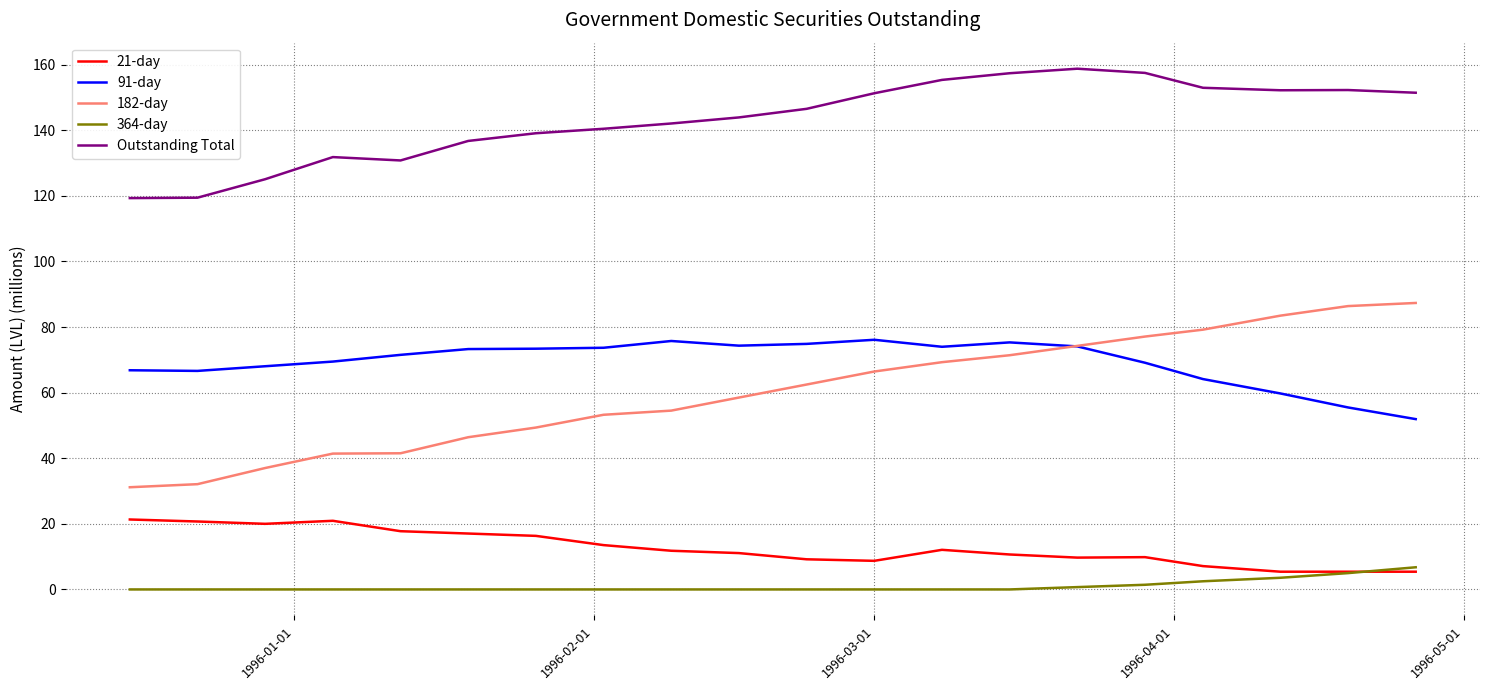

True or false: 182-day and 21-day cross at least once.

False